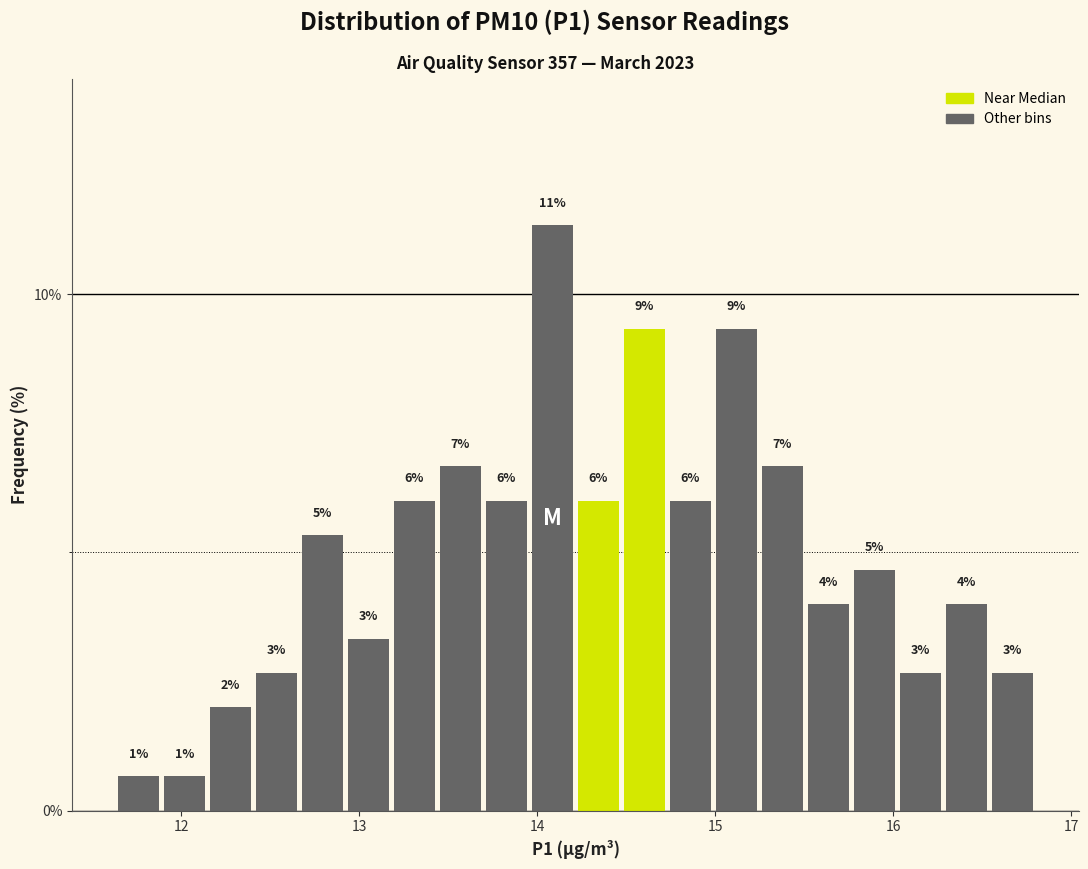

Around what value on the x-axis is the tallest bar? Give the approximate position of its centre, as read against the axis.

14.1